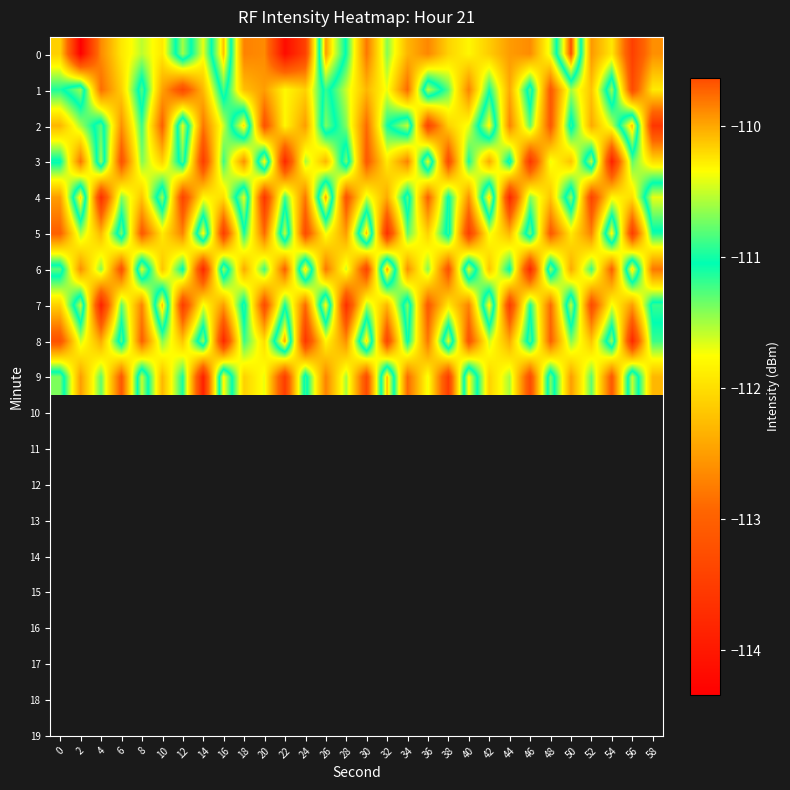

Reading right to left, list all the values displayed in this chart.

0: 58=-112.6	56=-113.5	54=-111.9	52=-112.5	50=-109.6	48=-111.6	46=-112.6	44=-112.5	42=-112.1	40=-111.8	38=-112.1	36=-112.7	34=-112.3	32=-111.4	30=-112.8	28=-111.1	26=-110.0	24=-113.4	22=-114.2	20=-112.6	18=-112.7	16=-110.1	14=-111.7	12=-110.6	10=-111.9	8=-111.6	6=-111.9	4=-112.6	2=-114.3	0=-112.1
1: 58=-111.9	56=-113.3	54=-110.6	52=-112.2	50=-111.5	48=-113.1	46=-110.8	44=-112.4	42=-111.1	40=-112.7	38=-111.3	36=-110.5	34=-112.9	32=-111.7	30=-112.3	28=-111.6	26=-110.9	24=-112.1	22=-111.8	20=-112.5	18=-112.2	16=-110.8	14=-112.3	12=-113.3	10=-112.5	8=-110.8	6=-112.1	4=-112.9	2=-110.6	0=-111.1
2: 58=-113.6	56=-110.1	54=-111.6	52=-112.4	50=-110.9	48=-113.1	46=-111.3	44=-112.7	42=-110.3	40=-111.7	38=-112.1	36=-113.4	34=-110.5	32=-111.1	30=-112.9	28=-111.4	26=-110.7	24=-112.5	22=-111.8	20=-113.2	18=-110.2	16=-111.6	14=-112.8	12=-110.4	10=-113.0	8=-111.2	6=-112.6	4=-110.8	2=-111.5	0=-112.3
3: 58=-112.0	56=-111.3	54=-113.9	52=-110.5	50=-112.2	48=-111.7	46=-113.6	44=-110.9	42=-112.4	40=-111.1	38=-113.3	36=-110.4	34=-112.7	32=-111.9	30=-113.1	28=-110.7	26=-112.3	24=-111.5	22=-113.8	20=-110.3	18=-112.6	16=-111.2	14=-113.5	12=-110.8	10=-112.1	8=-111.4	6=-113.2	4=-110.6	2=-112.8	0=-111.0
4: 58=-110.4	56=-112.0	54=-111.8	52=-113.4	50=-110.6	48=-112.2	46=-111.4	44=-113.8	42=-110.2	40=-112.6	38=-111.0	36=-113.0	34=-110.8	32=-112.4	30=-111.6	28=-113.2	26=-110.0	24=-112.8	22=-111.2	20=-113.6	18=-110.4	16=-112.0	14=-111.8	12=-113.4	10=-110.6	8=-112.2	6=-111.4	4=-113.7	2=-110.2	0=-112.5
5: 58=-111.1	56=-113.5	54=-110.3	52=-112.7	50=-111.9	48=-113.1	46=-110.7	44=-112.3	42=-111.7	40=-113.5	38=-110.9	36=-112.1	34=-111.3	32=-113.7	30=-110.1	28=-112.5	26=-111.7	24=-113.3	22=-110.5	20=-112.9	18=-111.1	16=-113.5	14=-110.3	12=-112.7	10=-111.9	8=-113.1	6=-110.7	4=-112.3	2=-111.5	0=-113.0
6: 58=-112.8	56=-110.2	54=-113.0	52=-111.2	50=-112.4	48=-110.6	46=-113.8	44=-111.0	42=-112.2	40=-110.4	38=-113.2	36=-111.4	34=-112.6	32=-110.0	30=-113.4	28=-111.6	26=-112.8	24=-110.2	22=-113.0	20=-111.2	18=-112.4	16=-110.6	14=-113.8	12=-111.0	10=-112.2	8=-110.4	6=-113.2	4=-111.4	2=-112.6	0=-110.8
7: 58=-110.9	56=-112.5	54=-111.7	52=-113.3	50=-110.5	48=-112.9	46=-111.1	44=-113.5	42=-110.3	40=-112.7	38=-111.9	36=-113.1	34=-110.7	32=-112.3	30=-111.5	28=-113.7	26=-110.3	24=-112.9	22=-111.1	20=-113.3	18=-110.9	16=-112.5	14=-111.7	12=-113.5	10=-110.1	8=-112.7	6=-111.3	4=-113.9	2=-110.5	0=-112.1
8: 58=-111.2	56=-113.8	54=-110.6	52=-112.2	50=-111.4	48=-113.0	46=-110.8	44=-112.4	42=-111.6	40=-113.2	38=-110.4	36=-112.8	34=-111.0	32=-113.4	30=-110.2	28=-112.6	26=-111.8	24=-113.6	22=-110.0	20=-112.0	18=-111.2	16=-113.8	14=-110.6	12=-112.2	10=-111.4	8=-113.0	6=-110.8	4=-112.4	2=-111.6	0=-113.2
9: 58=-112.3	56=-110.5	54=-113.1	52=-111.3	50=-112.5	48=-110.7	46=-113.3	44=-111.5	42=-112.1	40=-110.3	38=-113.5	36=-111.7	34=-112.9	32=-110.1	30=-113.3	28=-111.5	26=-112.7	24=-110.9	22=-113.5	20=-111.7	18=-112.1	16=-110.3	14=-113.9	12=-111.1	10=-112.3	8=-110.5	6=-113.1	4=-111.3	2=-112.5	0=-110.7